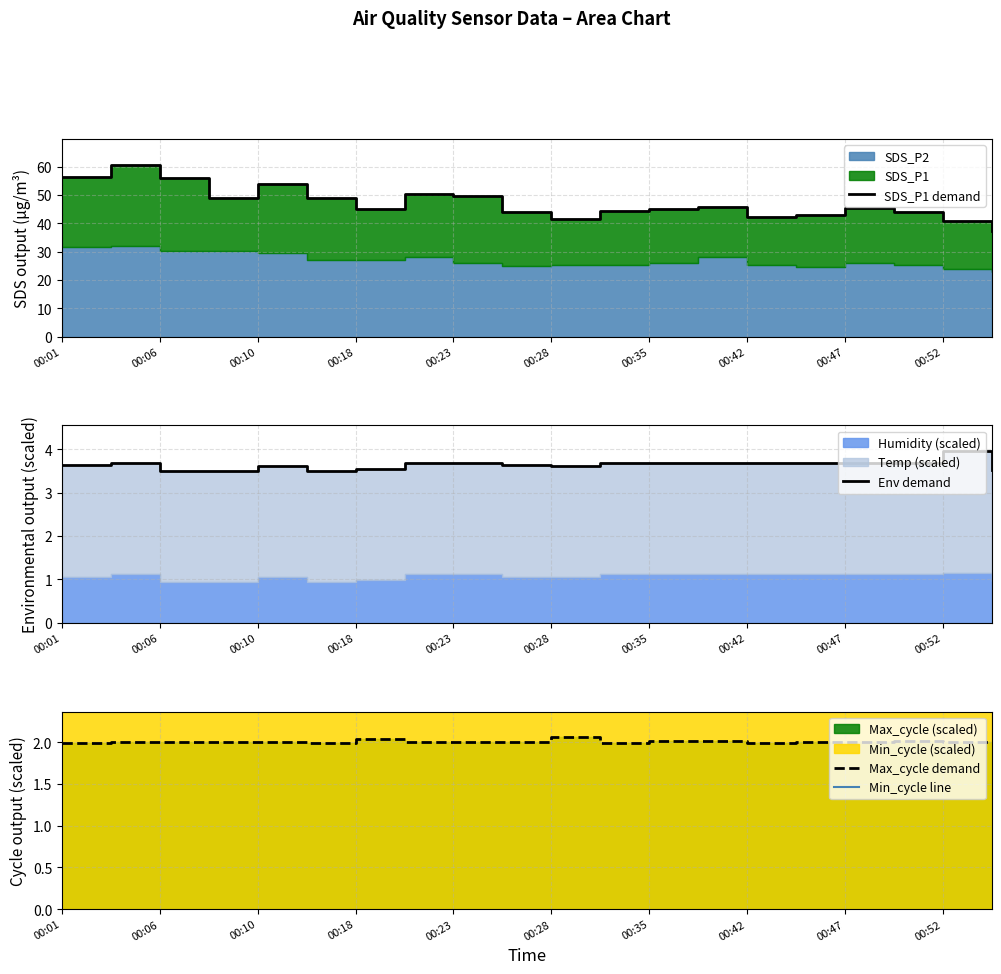

Which label corresponds to the smallest value in the chart?

00:01